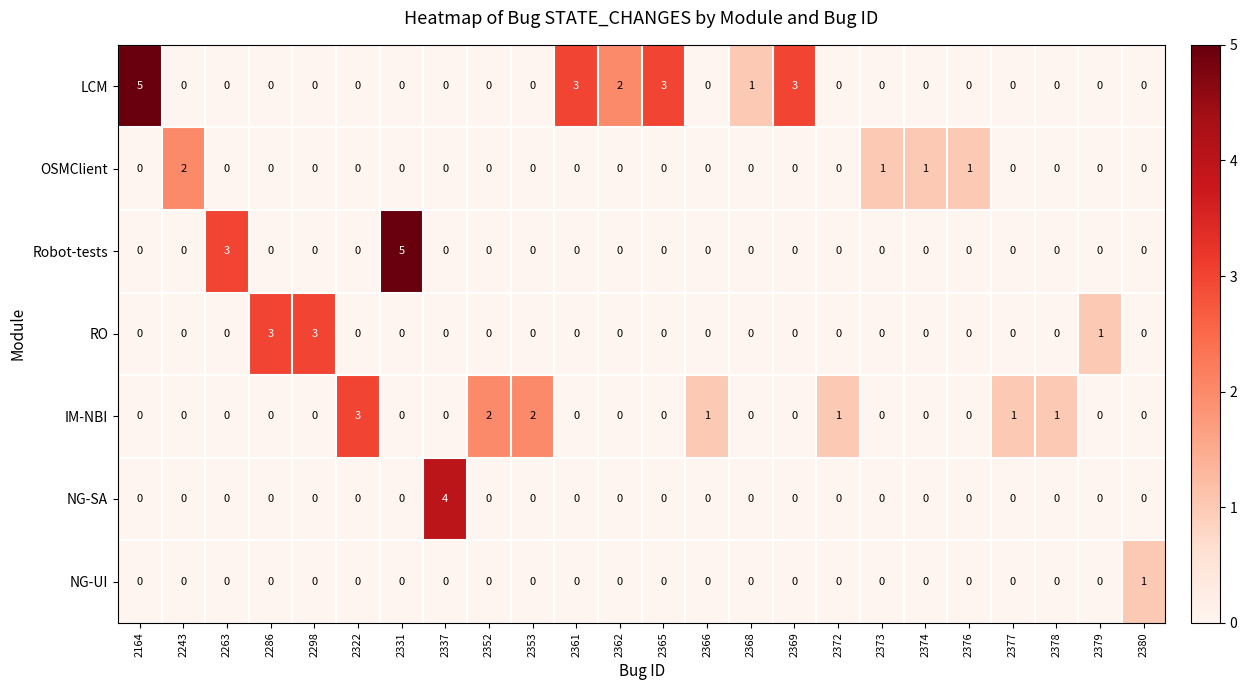

How many categories are shown in the chart?

24